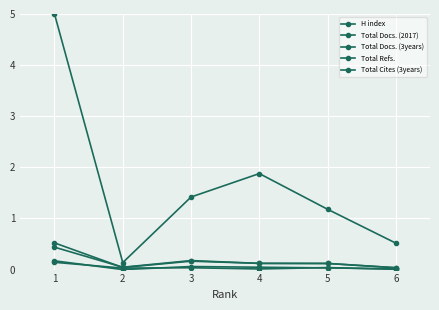

How many categories are shown in the chart?

6